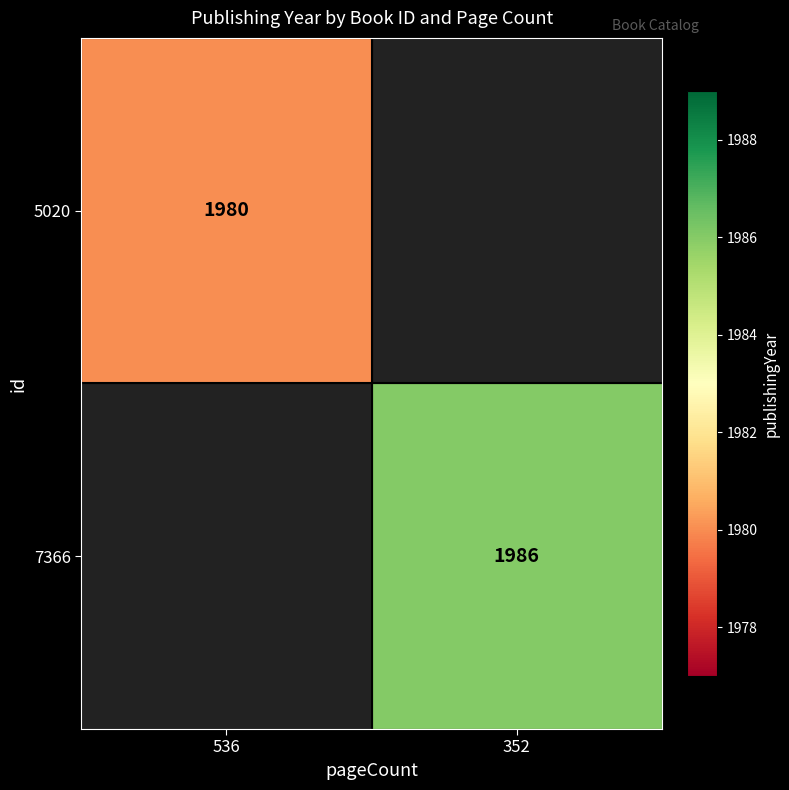

At how many categories does at least one series exceed 1985?

1